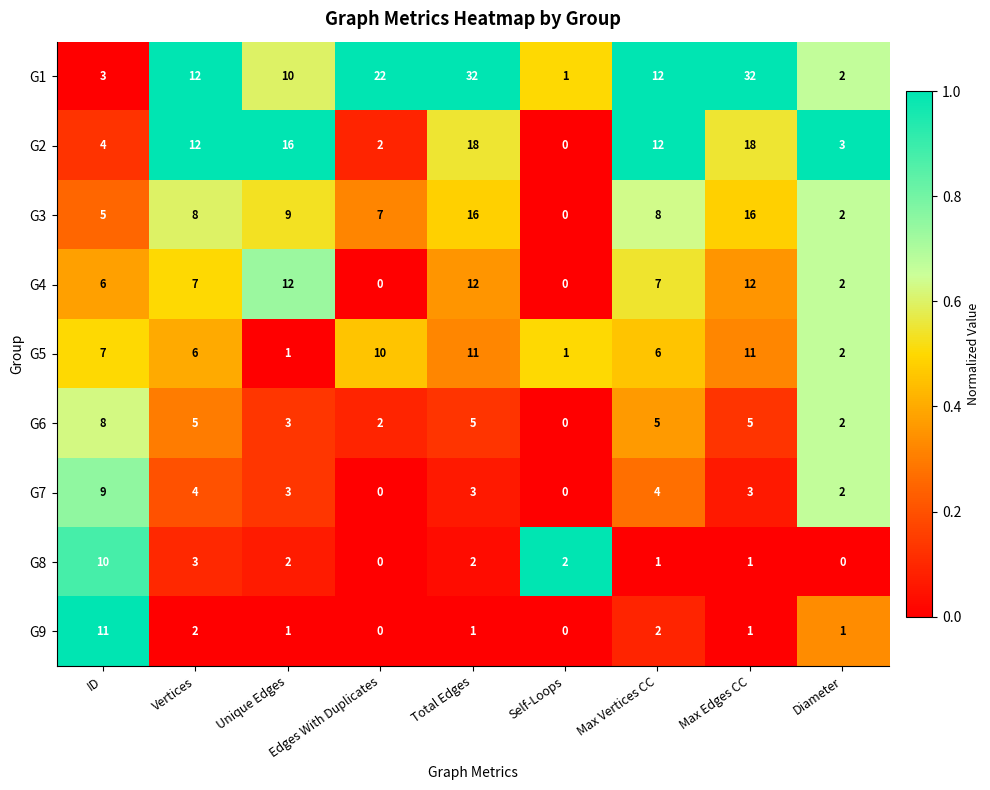

What is the sum of all G3 values?

71